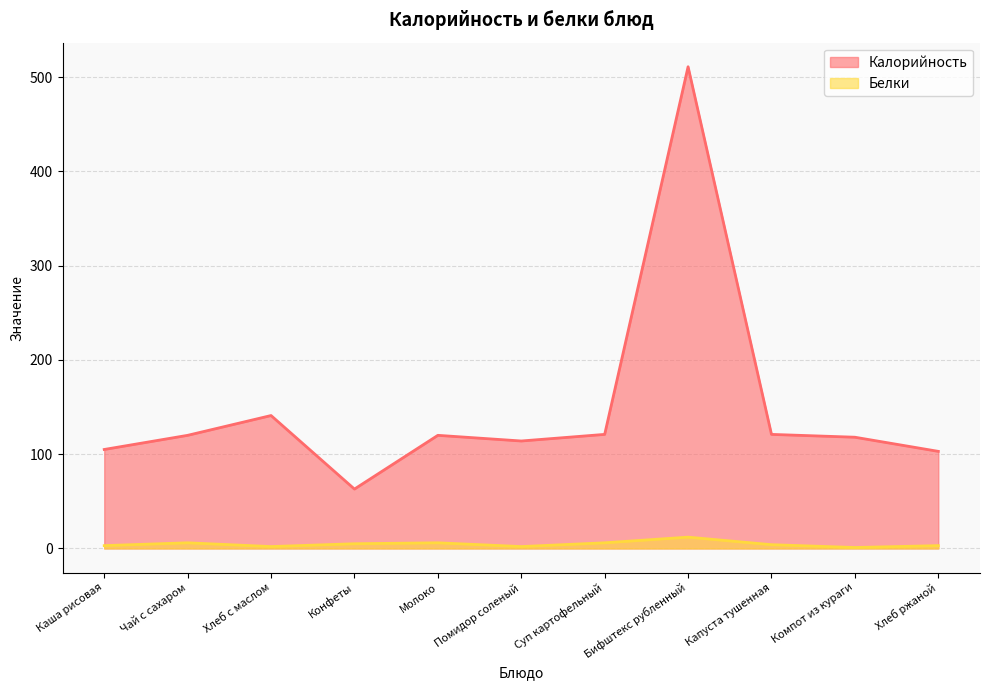

True or false: Калорийность has a value of 120 at Чай с сахаром.

True